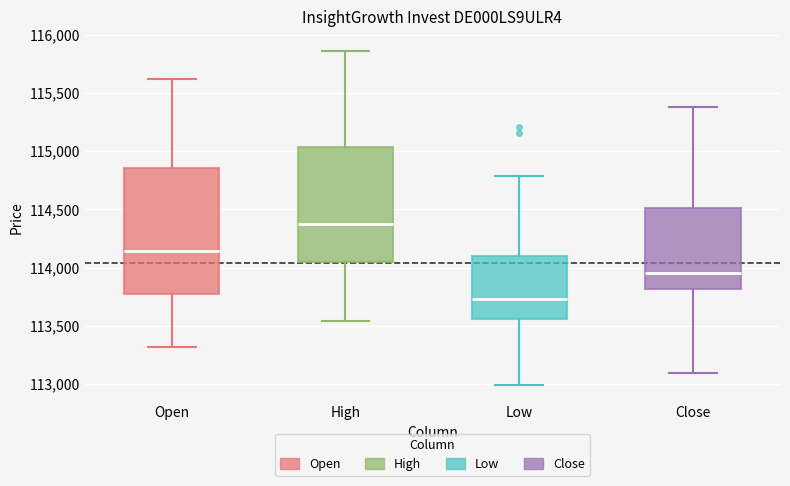

Which box has the highest median line?

High